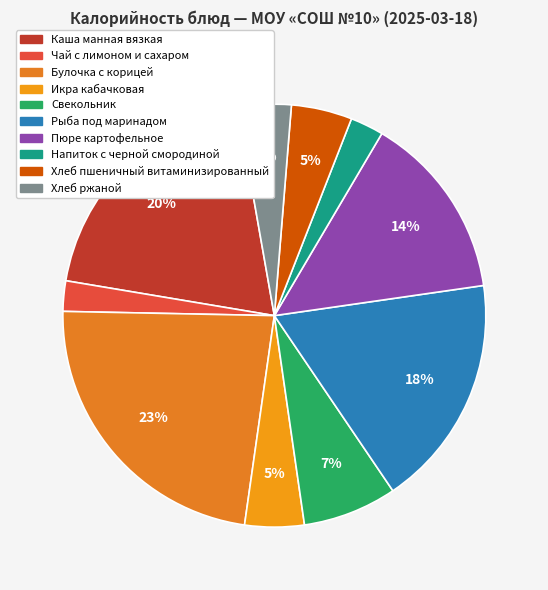

How many segments does this pie chart have?

10